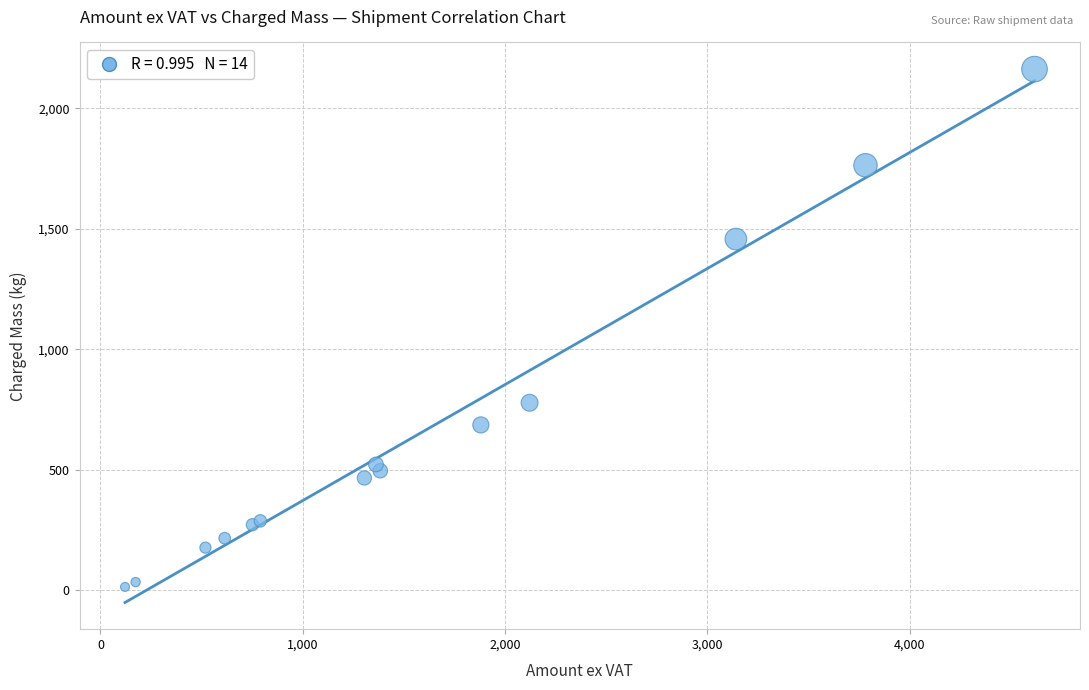

What Y value in the scatter plot is closest to 1088?

778